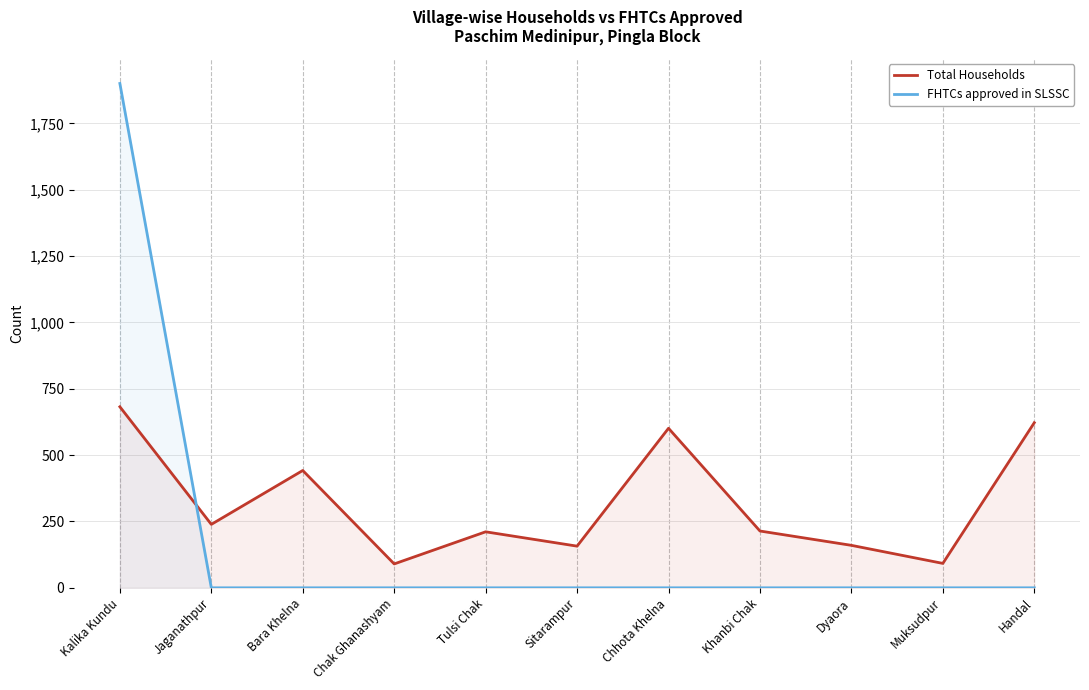

The Total Households series shows 898 at Kalika Kundu. True or false?

False